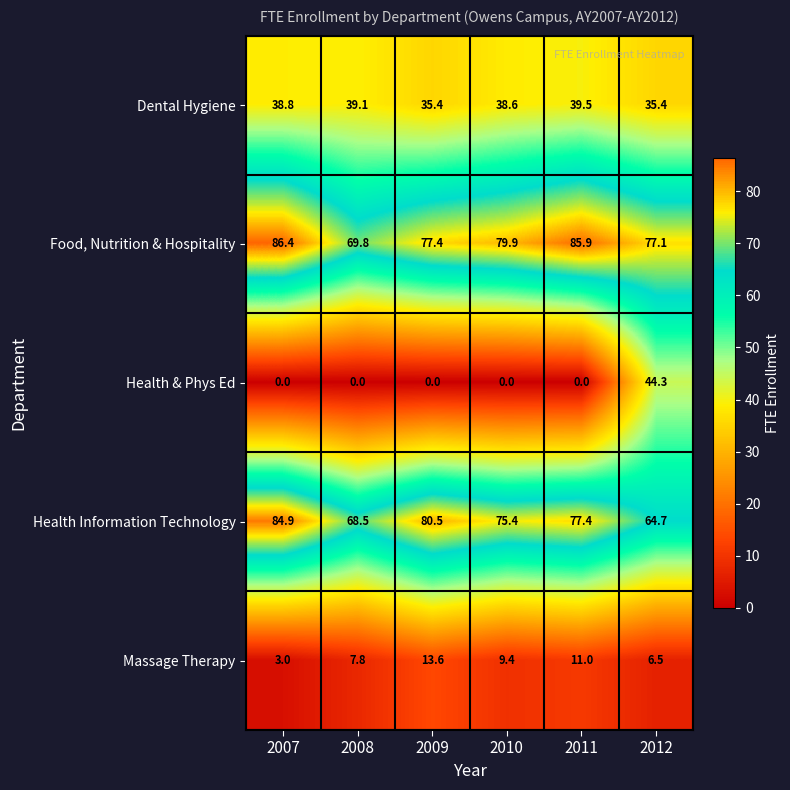

Reading left to right, extract all data points from this chart.

Dental Hygiene: 2007=38.8	2008=39.1	2009=35.4	2010=38.6	2011=39.5	2012=35.4
Food, Nutrition & Hospitality: 2007=86.4	2008=69.8	2009=77.4	2010=79.9	2011=85.9	2012=77.1
Health & Phys Ed: 2007=0.0	2008=0.0	2009=0.0	2010=0.0	2011=0.0	2012=44.3
Health Information Technology: 2007=84.9	2008=68.5	2009=80.5	2010=75.4	2011=77.4	2012=64.7
Massage Therapy: 2007=3.0	2008=7.8	2009=13.6	2010=9.4	2011=11.0	2012=6.5